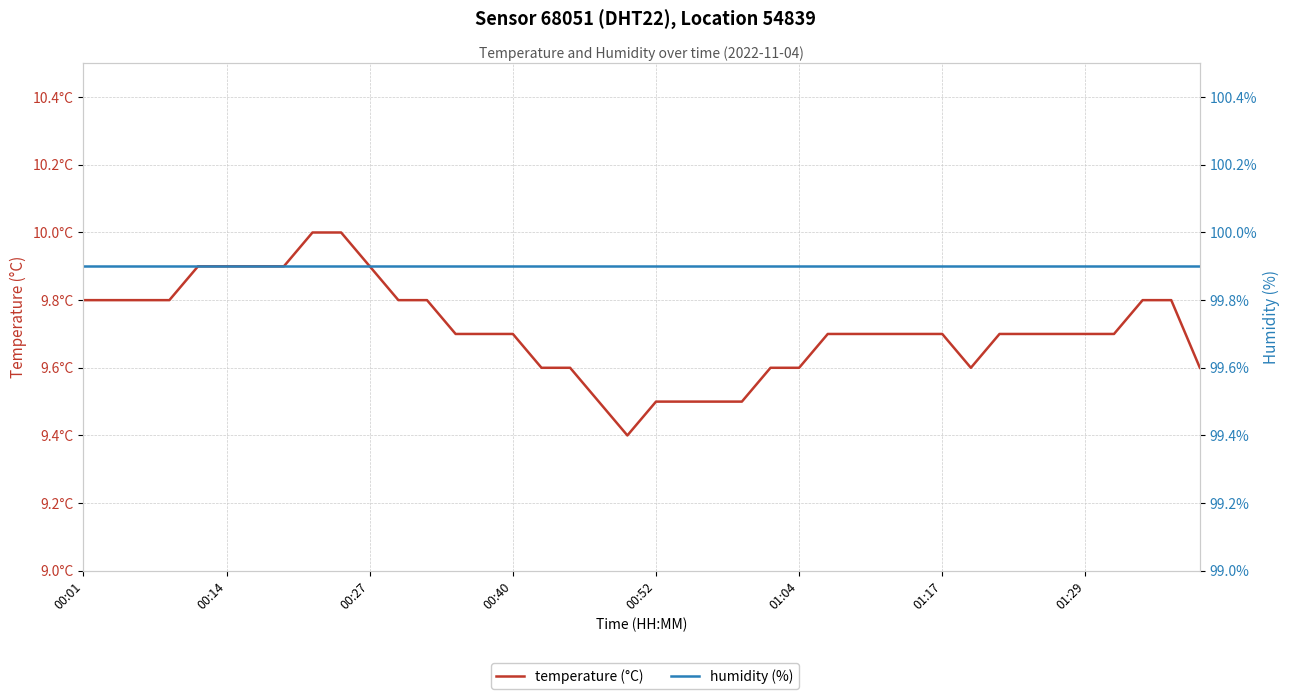

True or false: humidity (%) and temperature (°C) cross at least once.

False